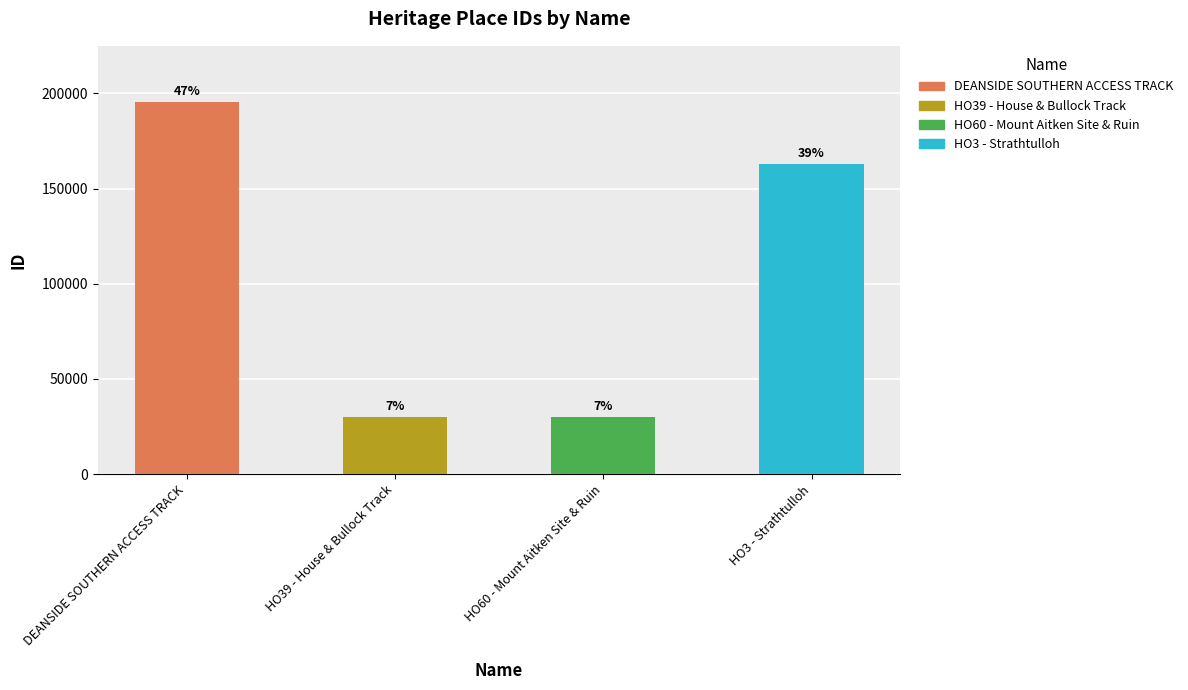

Which label corresponds to the largest value in the chart?

DEANSIDE SOUTHERN ACCESS TRACK